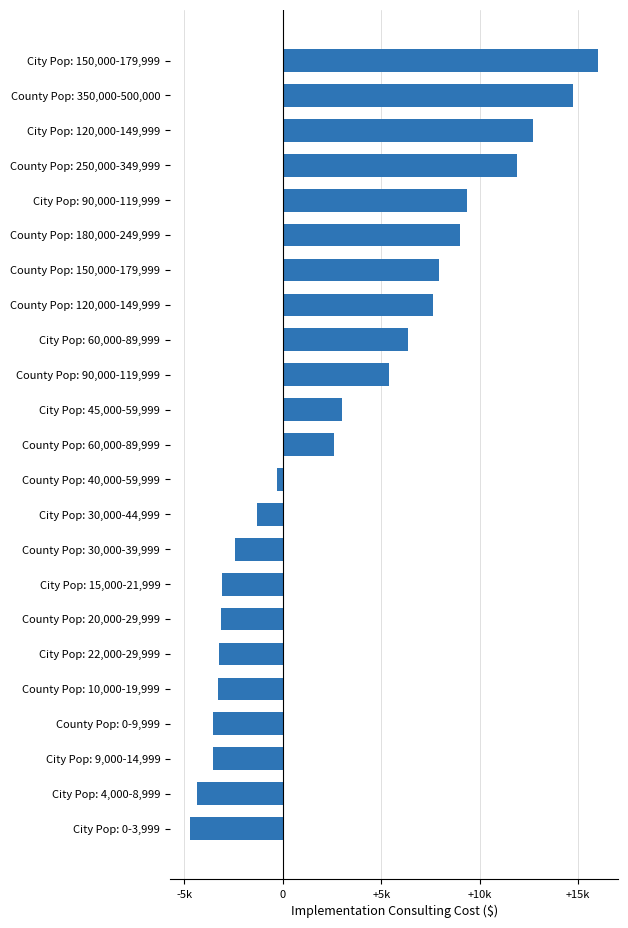

Which label corresponds to the largest value in the chart?

City Pop: 150,000-179,999